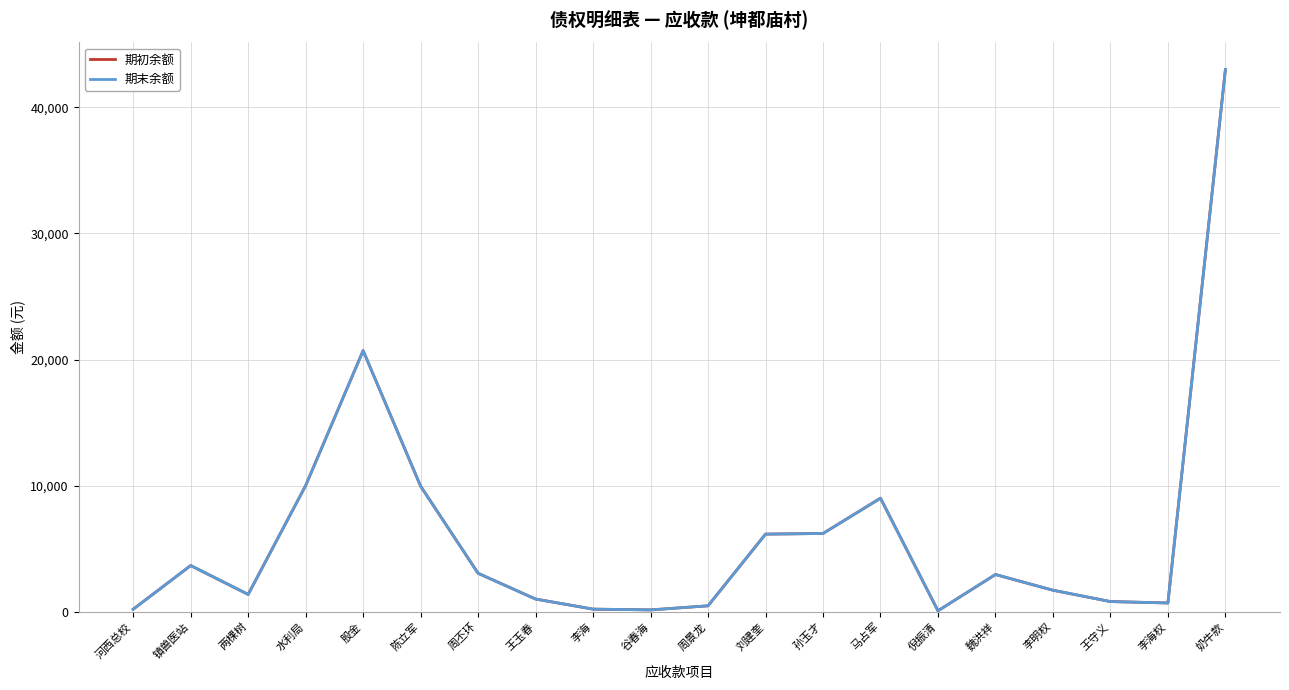

True or false: 期初余额 and 期末余额 intersect in this chart.

False